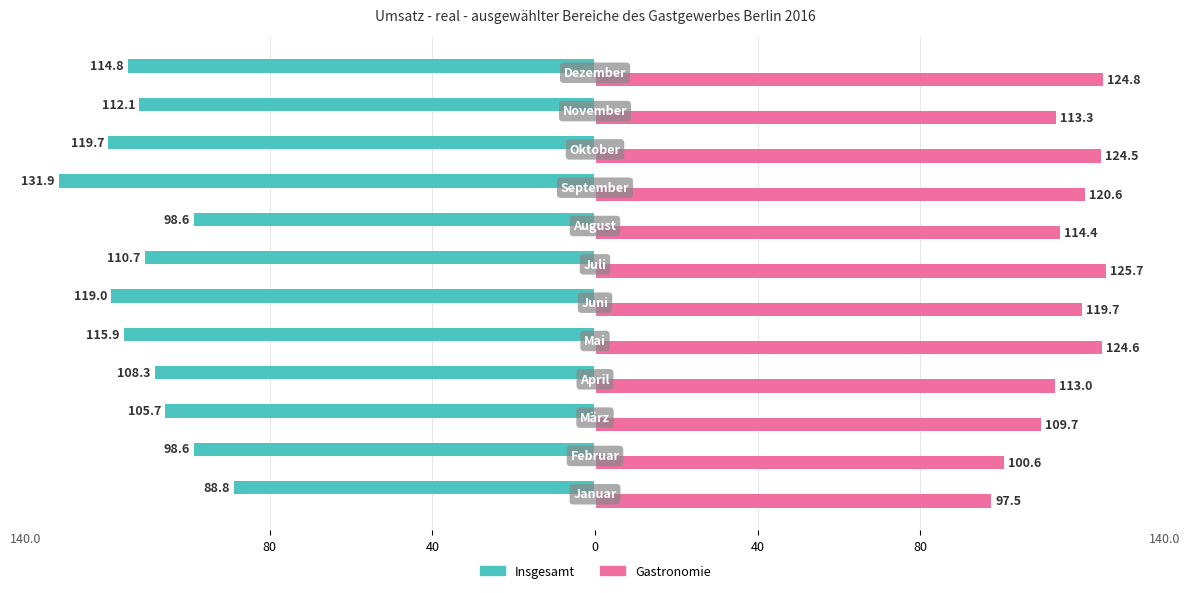

What are all the series names shown in the legend?

Insgesamt, Gastronomie